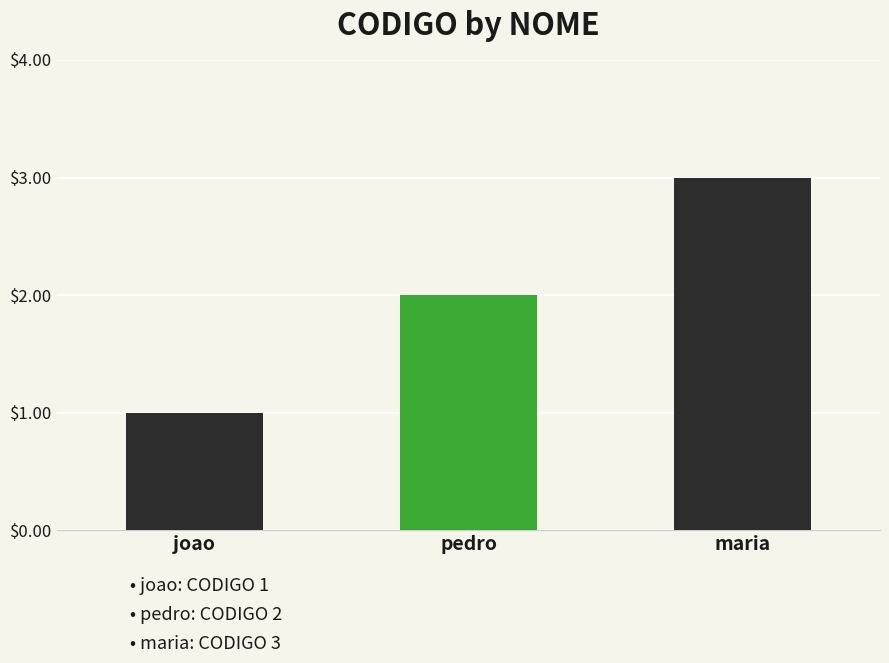

Approximately how many times larger is the value at joao compared to maria?

0.3